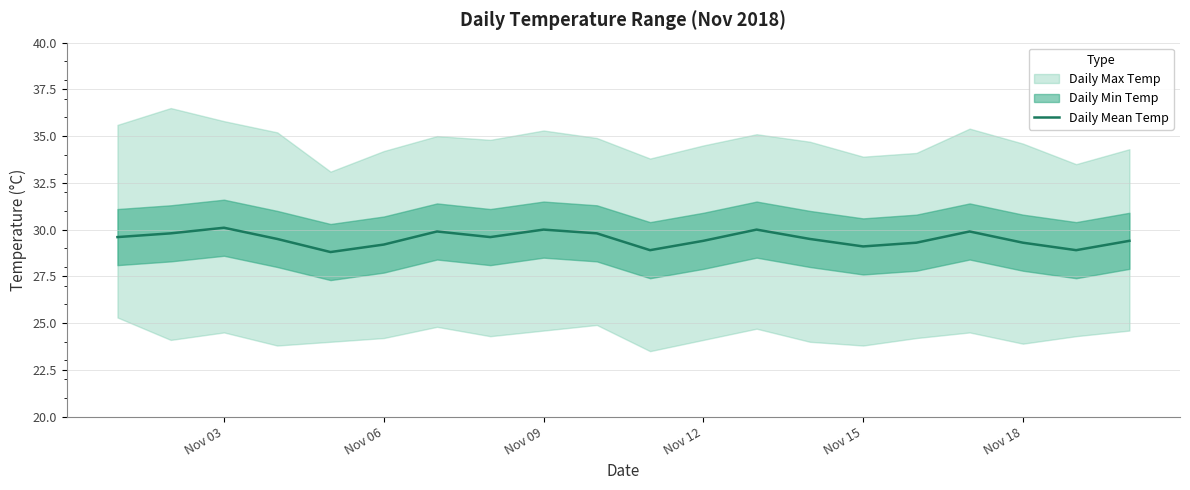

What is the maximum value for Daily Mean Temp?

30.1